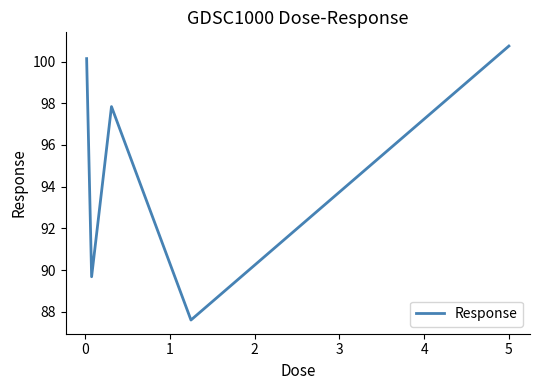

What is the maximum value shown in the chart?

100.7